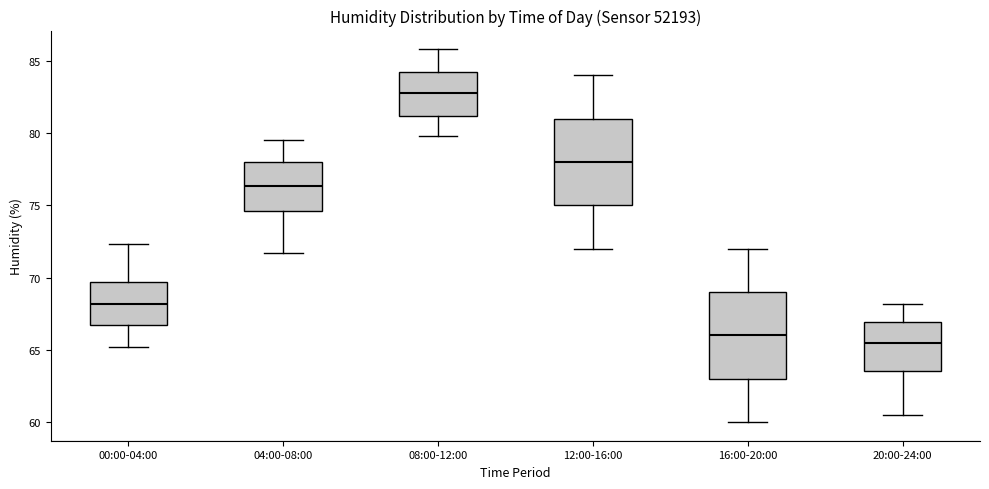

Reading left to right, read every box against the y-axis: the position of its median line, the range the box covers, and the ends of its whiskers. The values are not printed on the chart, so give them approximately, as read against the axis.

00:00-04:00: median 68.0, box 66.5 to 69.5, whiskers 65.0 to 72.5
04:00-08:00: median 76.5, box 74.5 to 78.0, whiskers 71.5 to 79.5
08:00-12:00: median 83.0, box 81.0 to 84.0, whiskers 80.0 to 86.0
12:00-16:00: median 78.0, box 75.0 to 81.0, whiskers 72.0 to 84.0
16:00-20:00: median 66.0, box 63.0 to 69.0, whiskers 60.0 to 72.0
20:00-24:00: median 65.5, box 63.5 to 67.0, whiskers 60.5 to 68.0